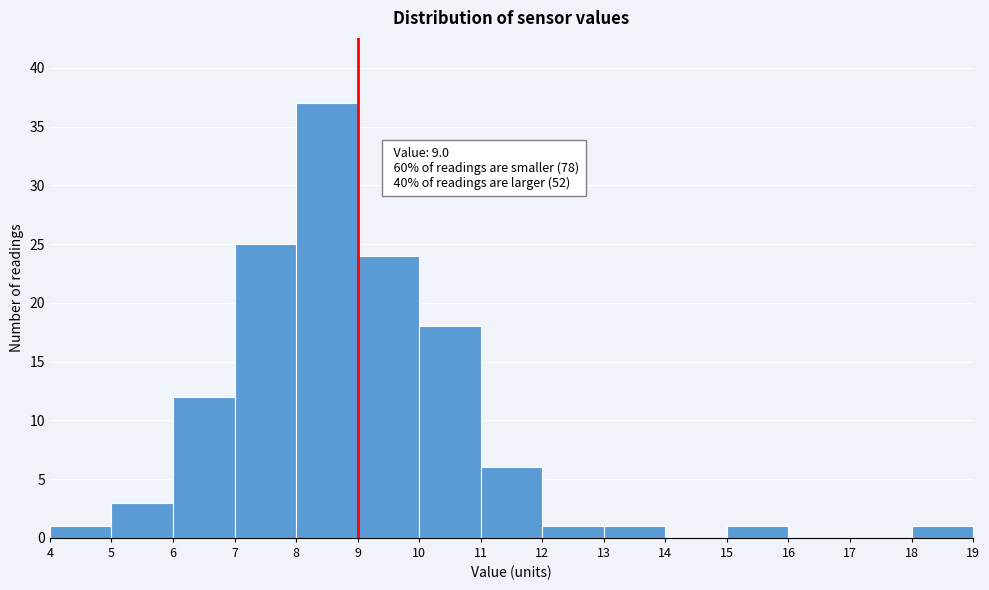

Over which range of the x-axis is the bar tallest?

8 to 9